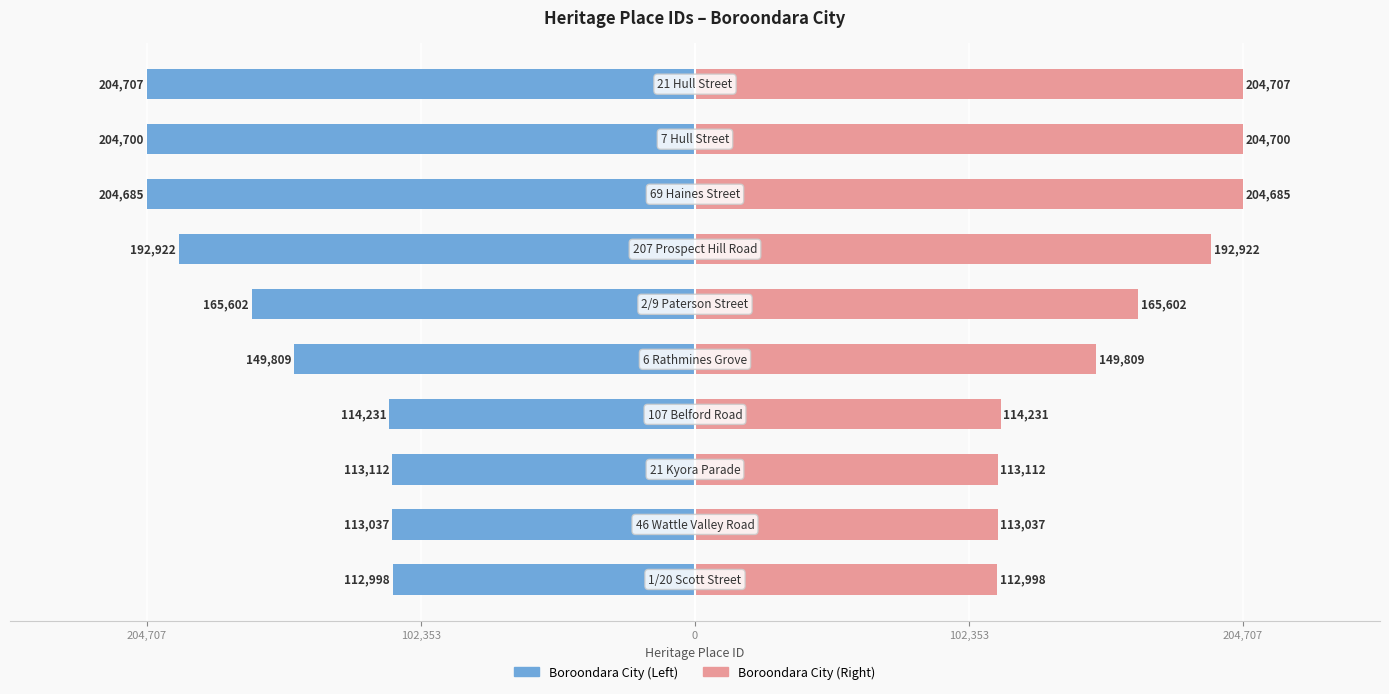

The Boroondara City (Right) series shows 94852 at 6. True or false?

False